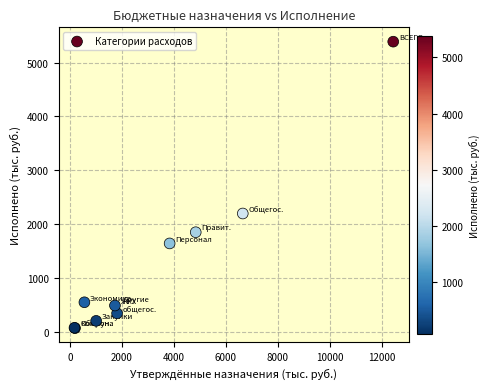

What Y value in the scatter plot is closest to 2730?

2199.6